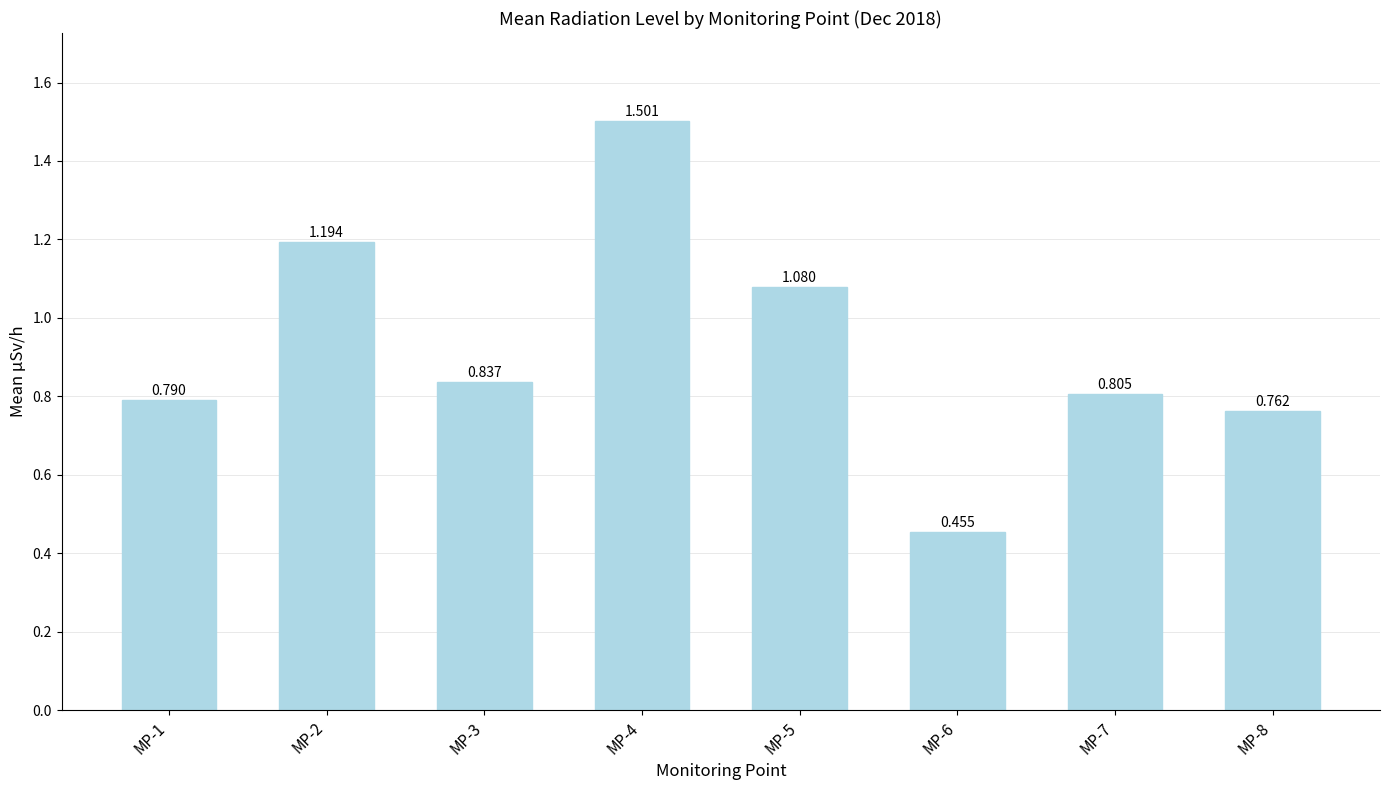

What is the smallest value displayed?

0.5